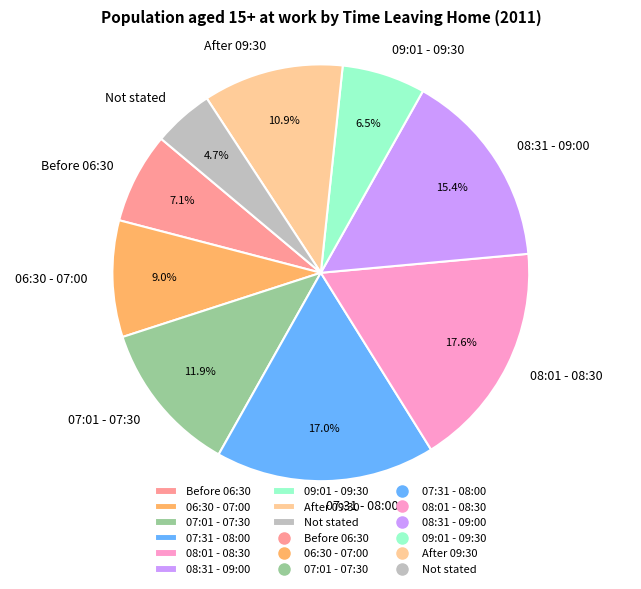

Combined, what portion of the pie is 08:31 - 09:00 and After 09:30?

26.3%